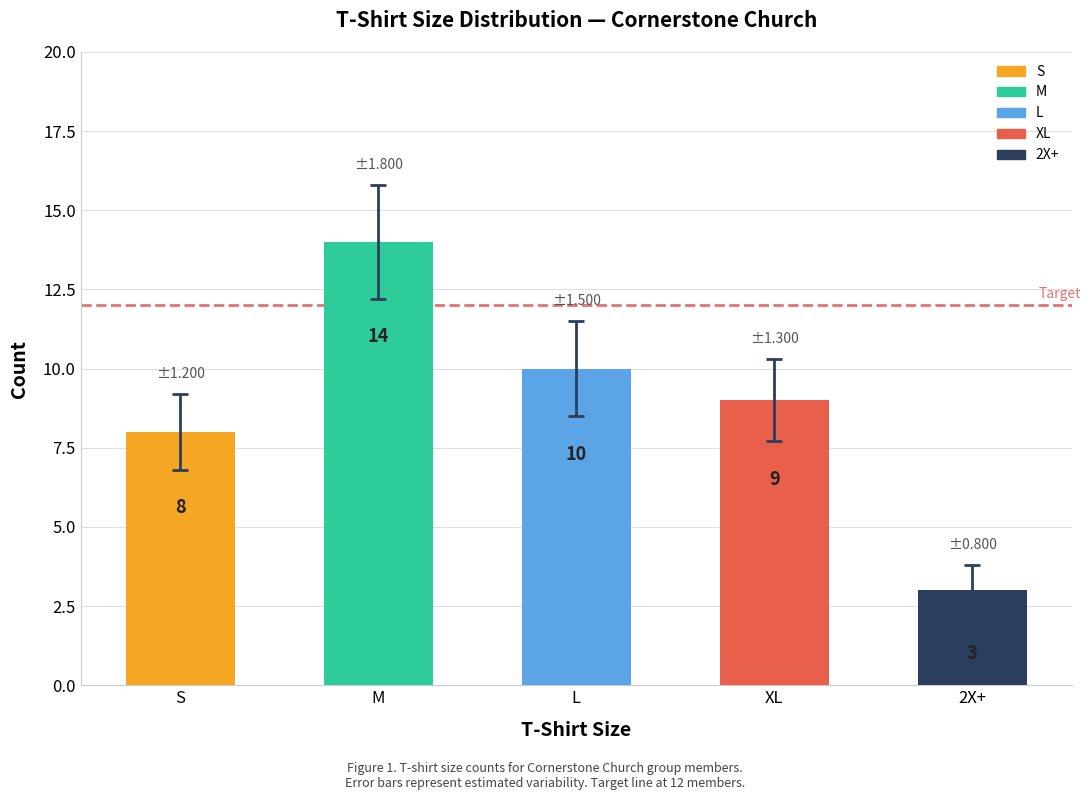

The value at L is 7. True or false?

False